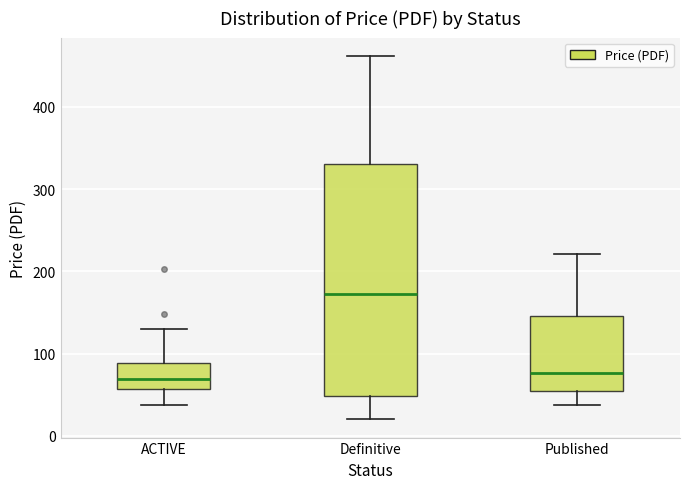

Which box has the highest median line?

Definitive